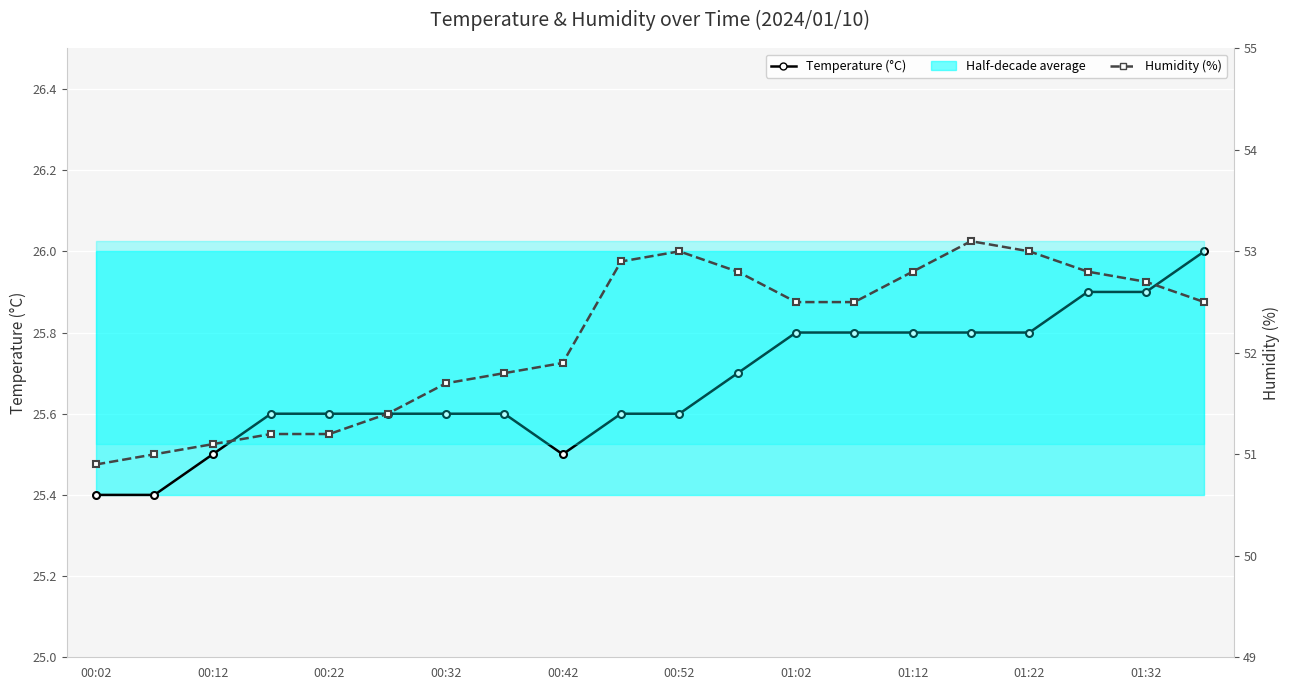

The value of Temperature (°C) at 00:12 is 37.0. True or false?

False